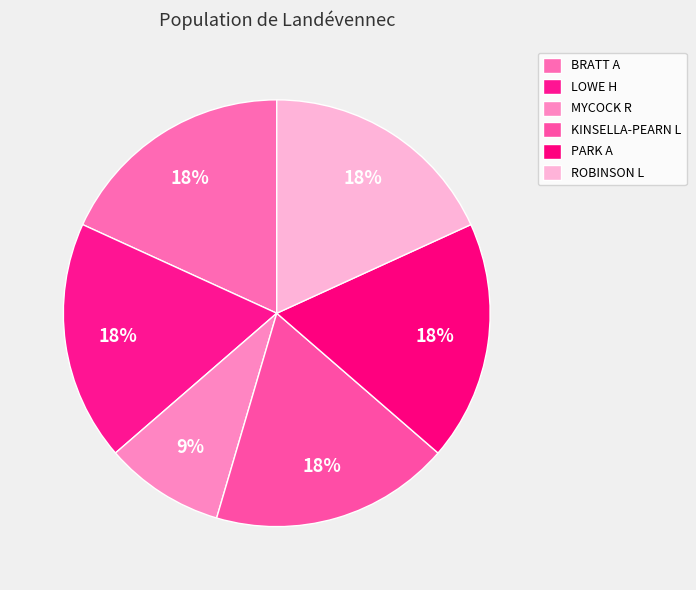

How many slices are in this pie chart?

6